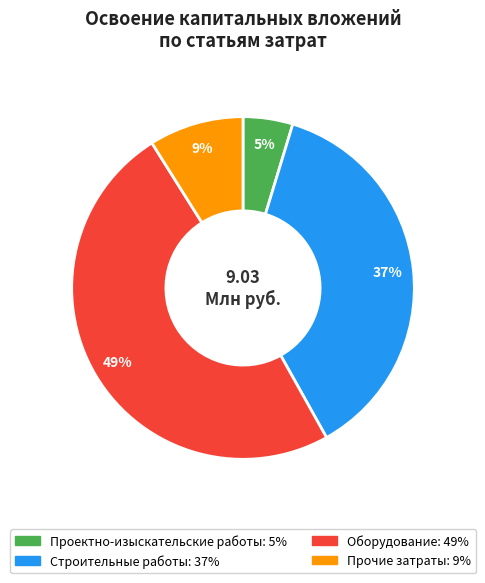

Between Строительные работы and Проектно-изыскательские работы, which is larger?

Строительные работы